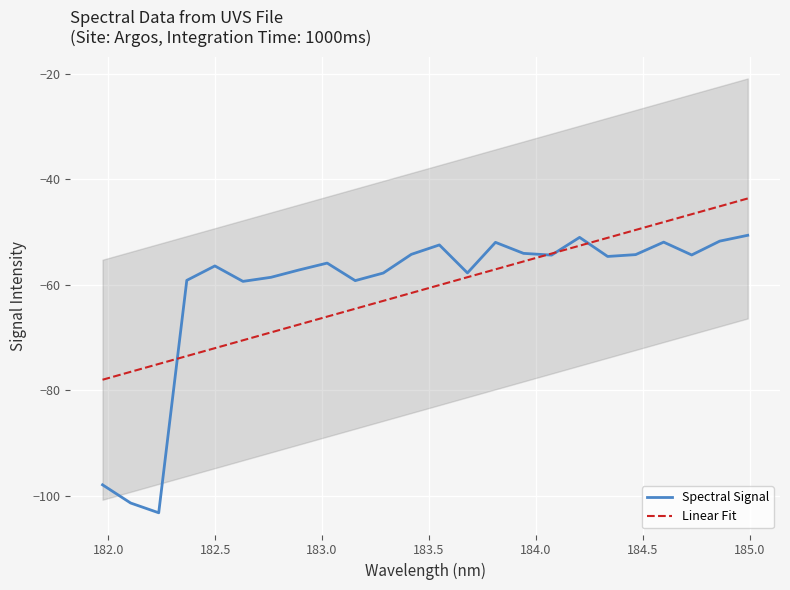

What is the highest value of the Linear Fit series?

-43.7